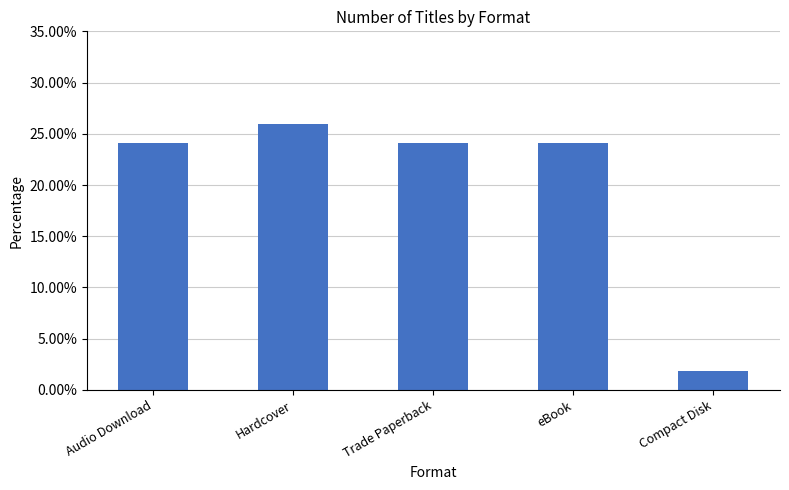

True or false: the data shows 0.4 at Audio Download.

False